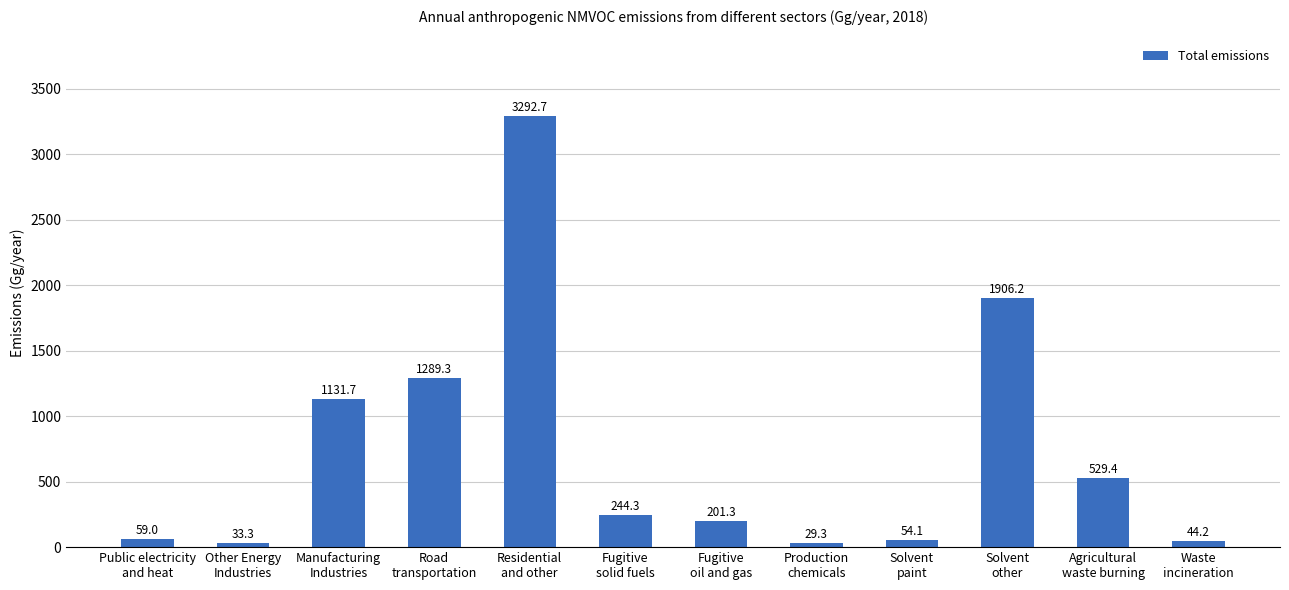

List the labels in order of value, largest first.

Residential
and other, Solvent
other, Road
transportation, Manufacturing
Industries, Agricultural
waste burning, Fugitive
solid fuels, Fugitive
oil and gas, Public electricity
and heat, Solvent
paint, Waste
incineration, Other Energy
Industries, Production
chemicals